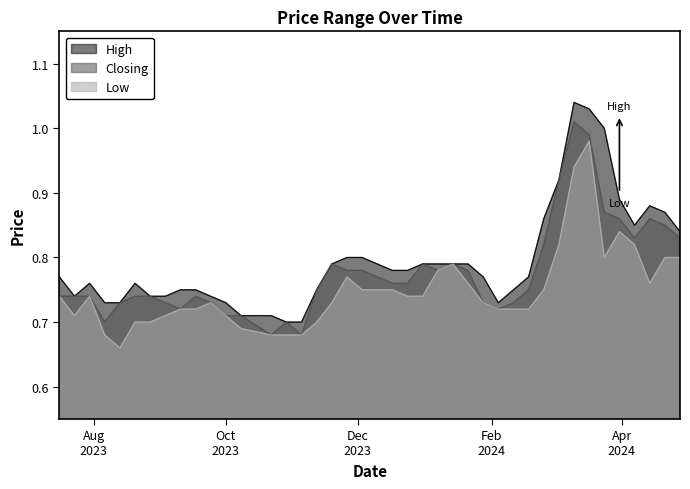

Reading left to right, what are all the values shown in this chart?

High: 28/04/2024=0.8	21/04/2024=0.9	14/04/2024=0.9	07/04/2024=0.8	31/03/2024=0.9	24/03/2024=1.0	17/03/2024=1.0	10/03/2024=1.0	03/03/2024=0.9	25/02/2024=0.9	18/02/2024=0.8	11/02/2024=0.8	04/02/2024=0.7	28/01/2024=0.8	21/01/2024=0.8	14/01/2024=0.8	07/01/2024=0.8	31/12/2023=0.8	24/12/2023=0.8	17/12/2023=0.8	03/12/2023=0.8	26/11/2023=0.8	19/11/2023=0.8	12/11/2023=0.8	05/11/2023=0.7	29/10/2023=0.7	22/10/2023=0.7	08/10/2023=0.7	01/10/2023=0.7	24/09/2023=0.7	17/09/2023=0.8	10/09/2023=0.8	03/09/2023=0.7	27/08/2023=0.7	20/08/2023=0.8	13/08/2023=0.7	06/08/2023=0.7	30/07/2023=0.8	23/07/2023=0.7	16/07/2023=0.8
Closing: 28/04/2024=0.8	21/04/2024=0.8	14/04/2024=0.9	07/04/2024=0.8	31/03/2024=0.9	24/03/2024=0.9	17/03/2024=1.0	10/03/2024=1.0	03/03/2024=0.9	25/02/2024=0.8	18/02/2024=0.8	11/02/2024=0.7	04/02/2024=0.7	28/01/2024=0.7	21/01/2024=0.8	14/01/2024=0.8	07/01/2024=0.8	31/12/2023=0.8	24/12/2023=0.8	17/12/2023=0.8	03/12/2023=0.8	26/11/2023=0.8	19/11/2023=0.8	12/11/2023=0.8	05/11/2023=0.7	29/10/2023=0.7	22/10/2023=0.7	08/10/2023=0.7	01/10/2023=0.7	24/09/2023=0.7	17/09/2023=0.7	10/09/2023=0.7	03/09/2023=0.7	27/08/2023=0.7	20/08/2023=0.7	13/08/2023=0.7	06/08/2023=0.7	30/07/2023=0.7	23/07/2023=0.7	16/07/2023=0.7
Low: 28/04/2024=0.8	21/04/2024=0.8	14/04/2024=0.8	07/04/2024=0.8	31/03/2024=0.8	24/03/2024=0.8	17/03/2024=1.0	10/03/2024=0.9	03/03/2024=0.8	25/02/2024=0.8	18/02/2024=0.7	11/02/2024=0.7	04/02/2024=0.7	28/01/2024=0.7	21/01/2024=0.8	14/01/2024=0.8	07/01/2024=0.8	31/12/2023=0.7	24/12/2023=0.7	17/12/2023=0.8	03/12/2023=0.8	26/11/2023=0.8	19/11/2023=0.7	12/11/2023=0.7	05/11/2023=0.7	29/10/2023=0.7	22/10/2023=0.7	08/10/2023=0.7	01/10/2023=0.7	24/09/2023=0.7	17/09/2023=0.7	10/09/2023=0.7	03/09/2023=0.7	27/08/2023=0.7	20/08/2023=0.7	13/08/2023=0.7	06/08/2023=0.7	30/07/2023=0.7	23/07/2023=0.7	16/07/2023=0.7